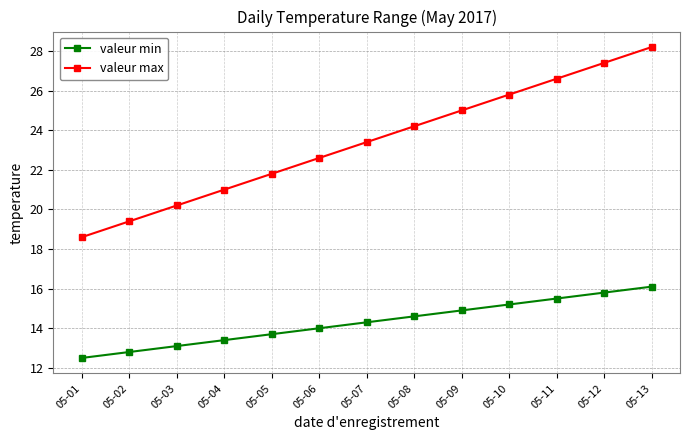

List the series in order of their peak value, lowest first.

valeur min, valeur max